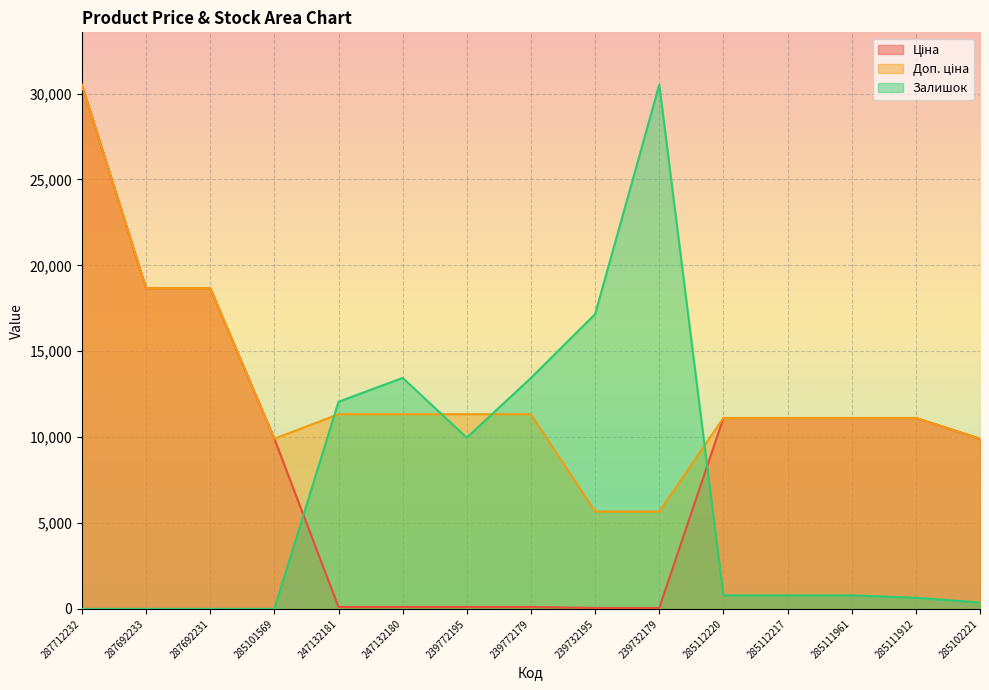

How many intersections are there between Залишок and Доп. ціна?

4